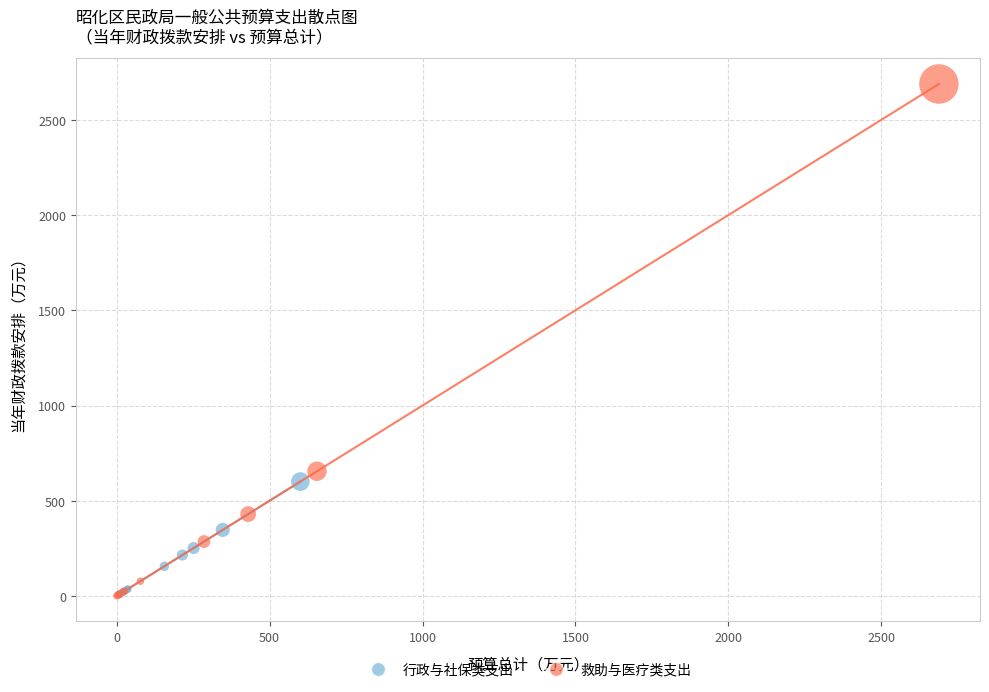

Which series has the widest spread of Y values?

救助与医疗类支出